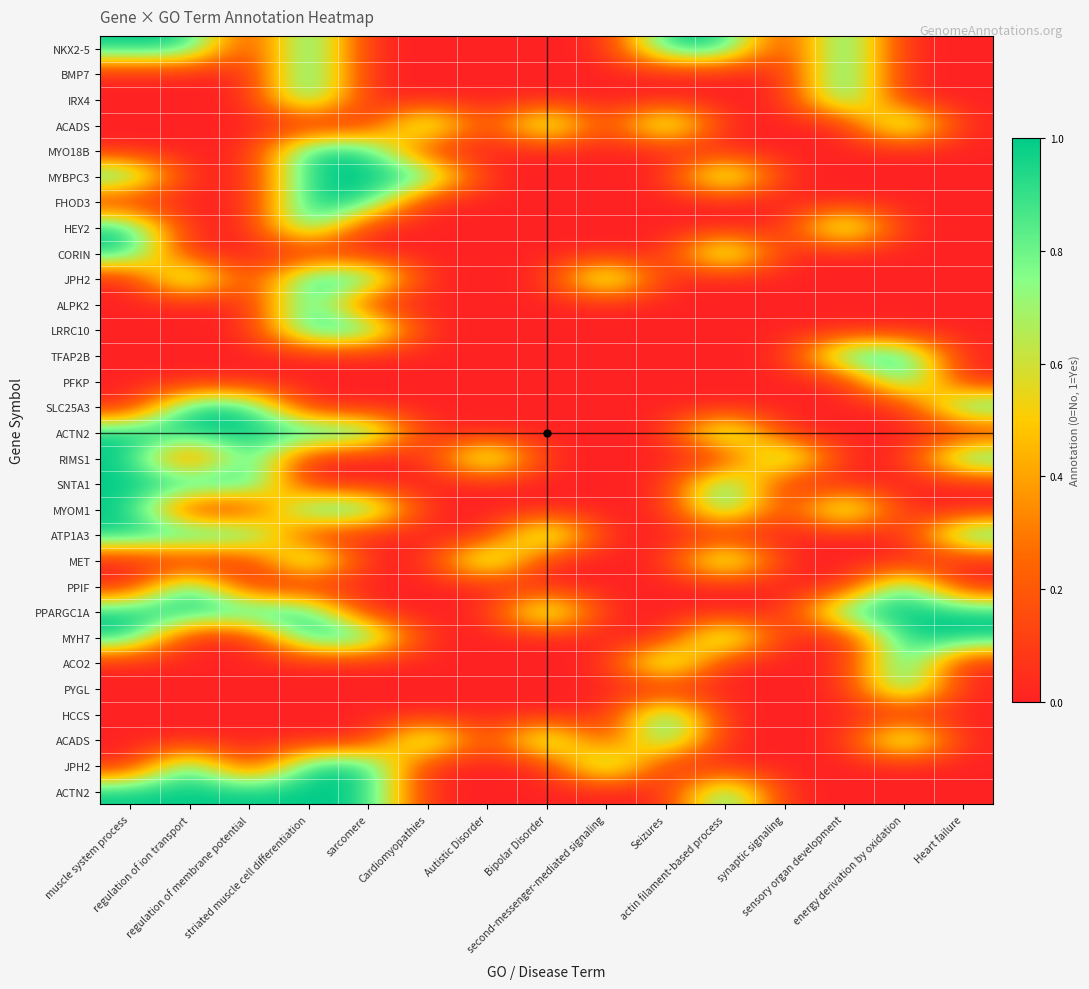

Which label corresponds to the largest value in the chart?

muscle system process